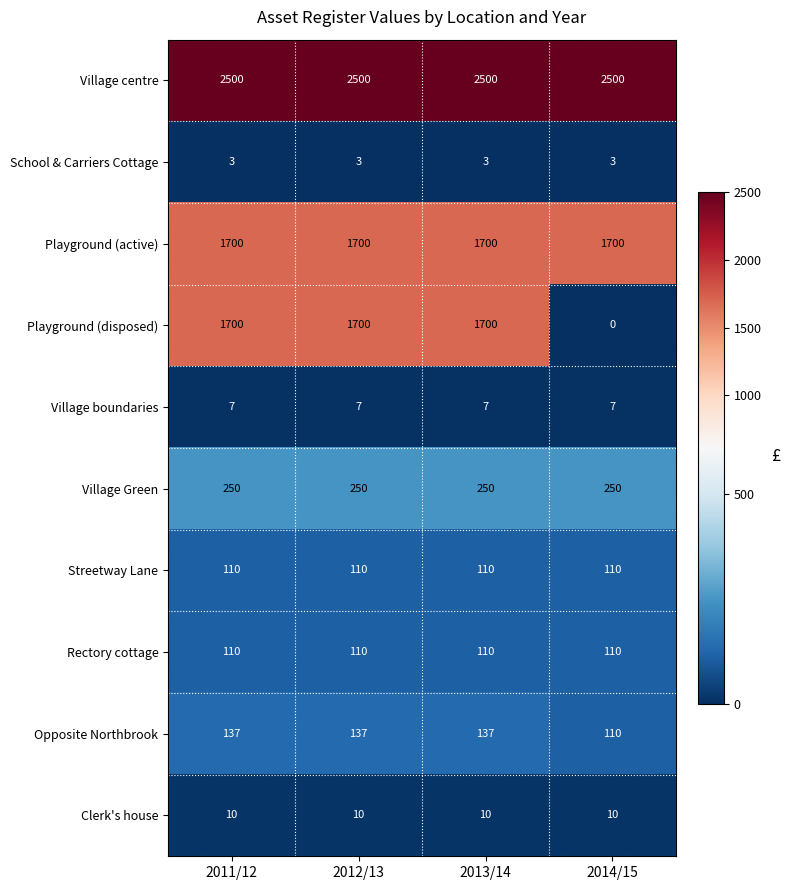

Which label corresponds to the smallest value in the chart?

2014/15